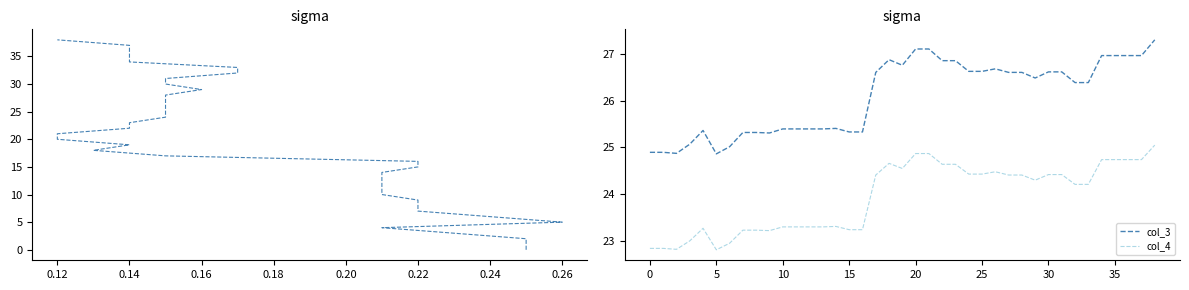

Which series has the largest total across all categories?

col_3